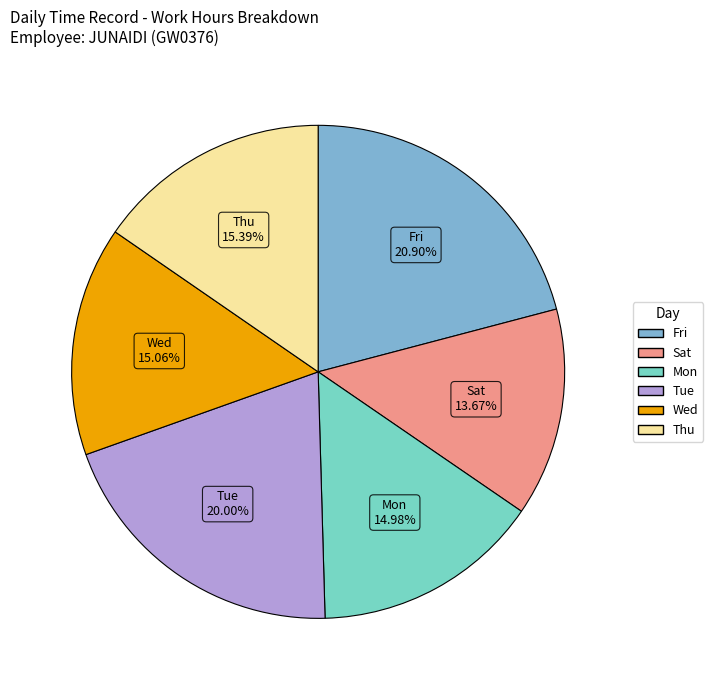

Which category has the biggest portion of the pie?

Fri